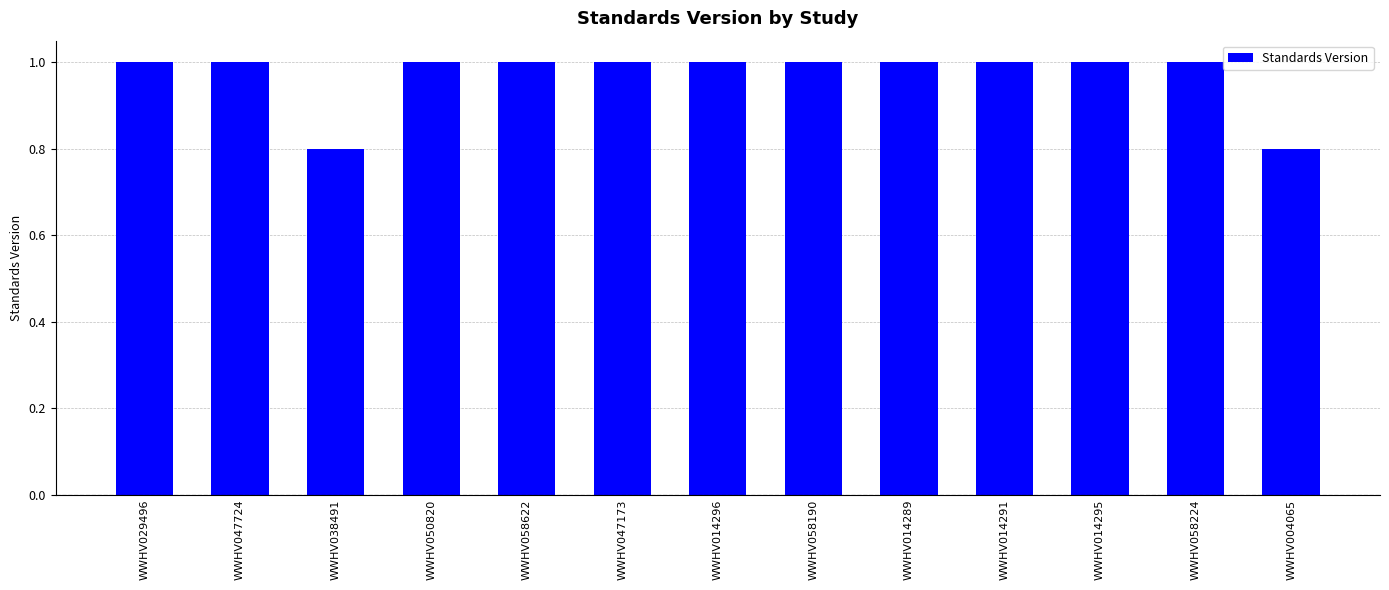

What is the maximum value shown in the chart?

1.0